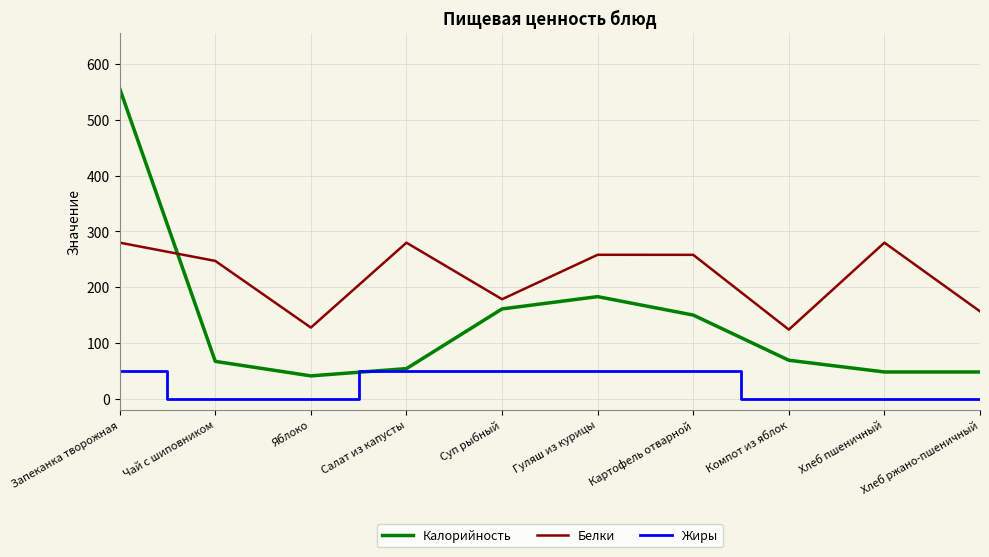

Which series has the largest range (max minus min)?

Калорийность